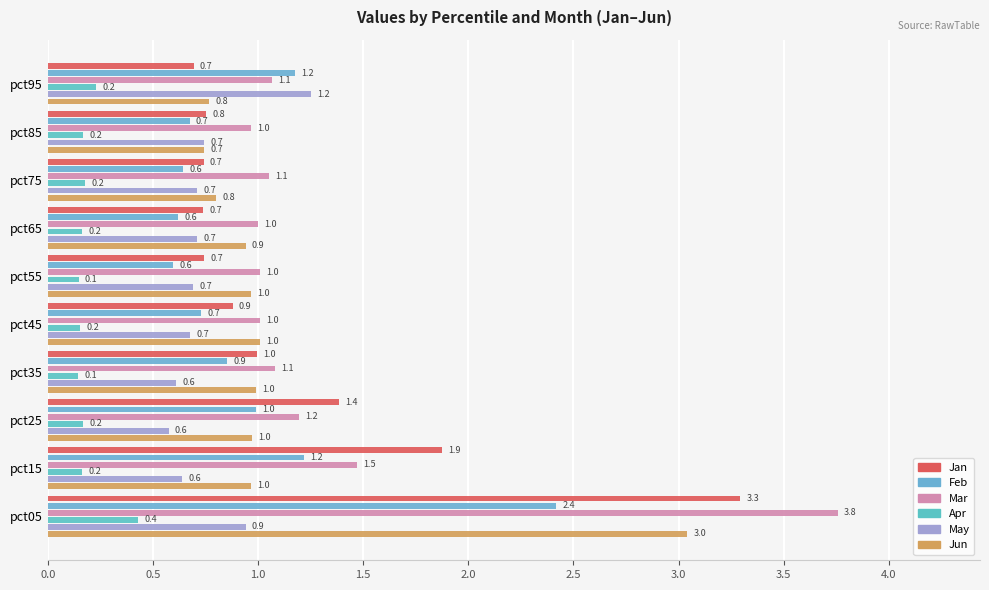

At how many categories does at least one series exceed 3?

1